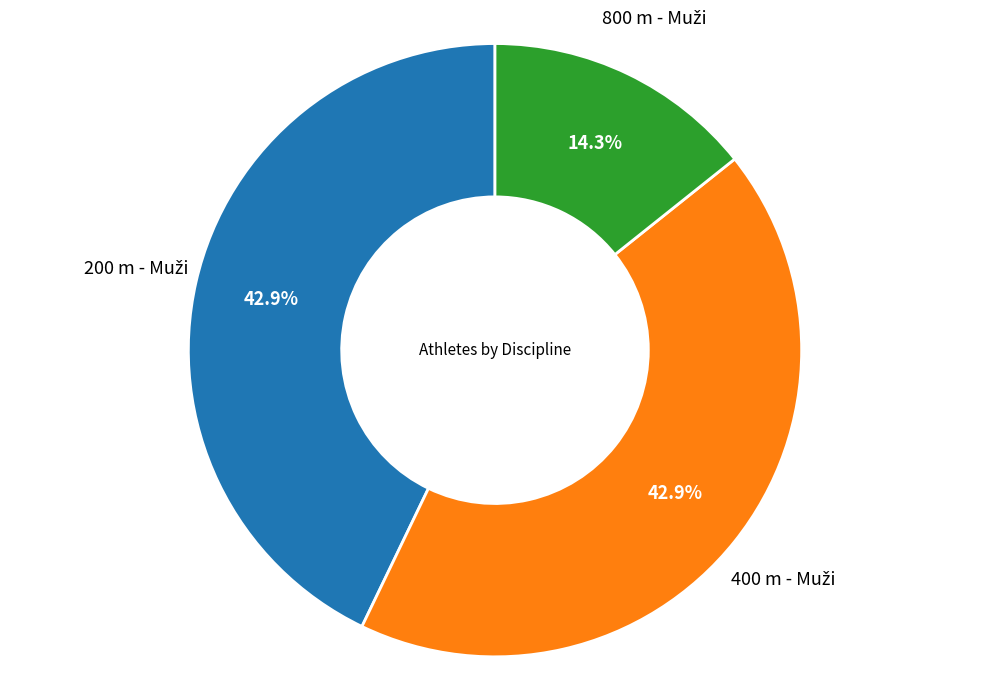

Is there a majority slice in this chart?

No